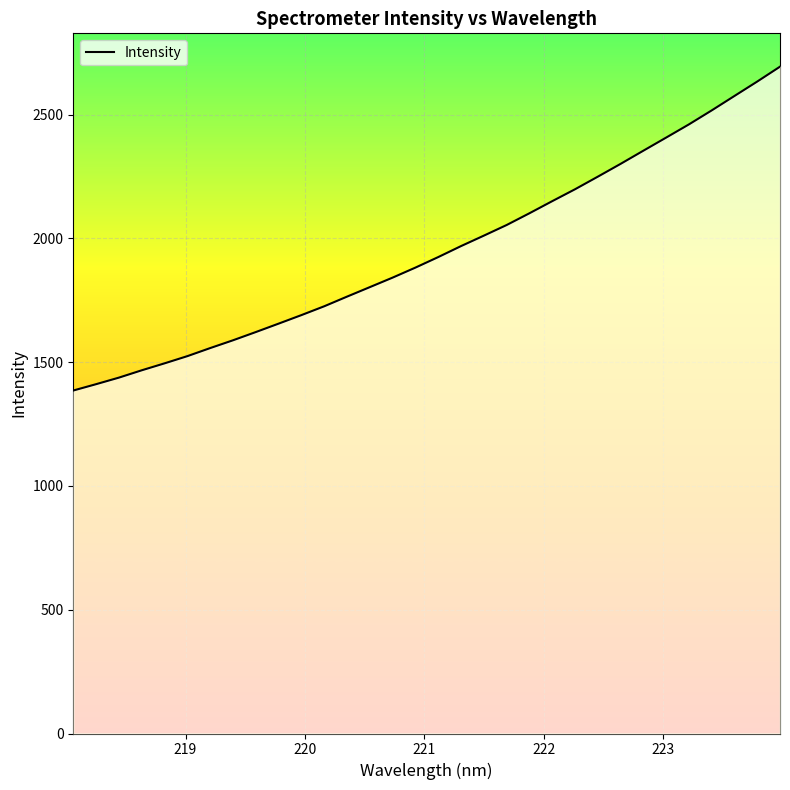

What is the maximum value shown in the chart?

2693.3